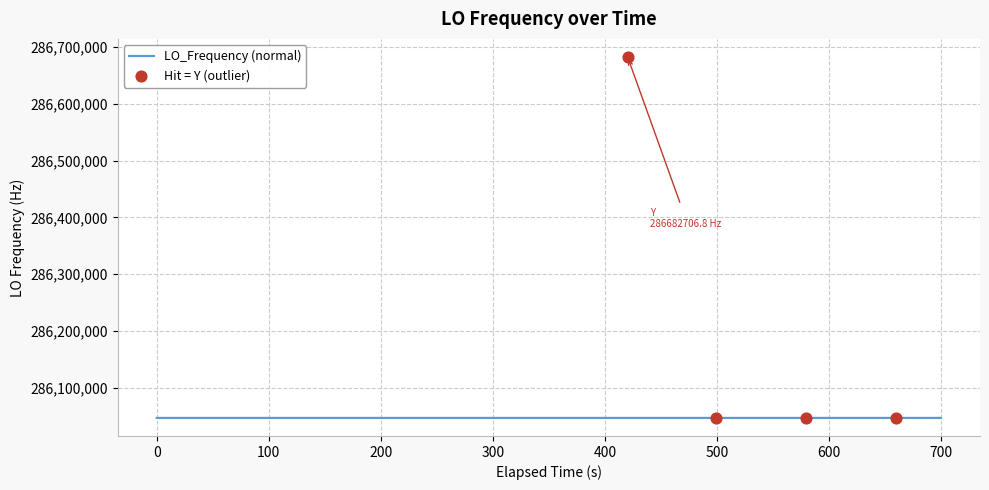

Approximately how many times larger is the value at 11 compared to 38?

1.0